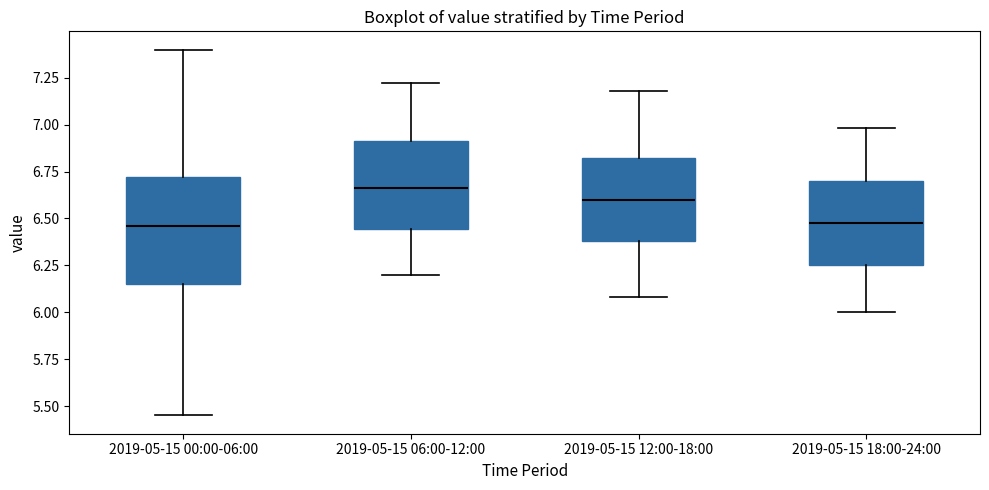

Where does the lower whisker of the box for 2019-05-15 00:00-06:00 end on the y-axis? The values are not printed on the chart, so give them approximately, as read against the axis.

5.45